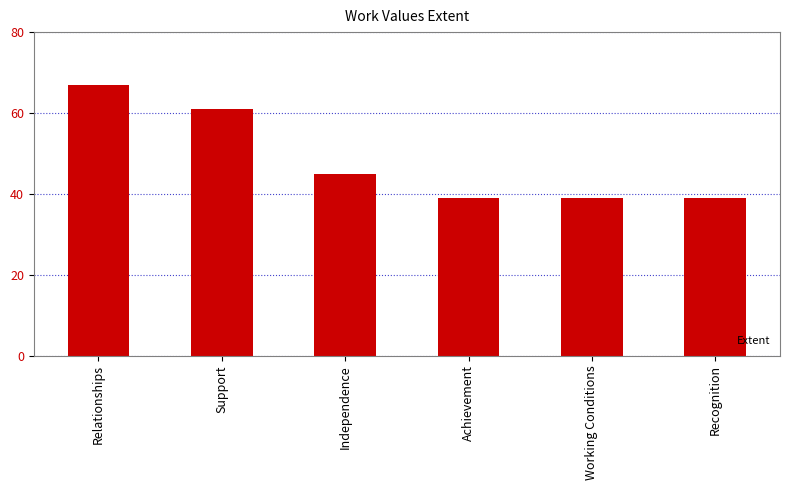

Reading right to left, list all the values displayed in this chart.

39	39	39	45	61	67